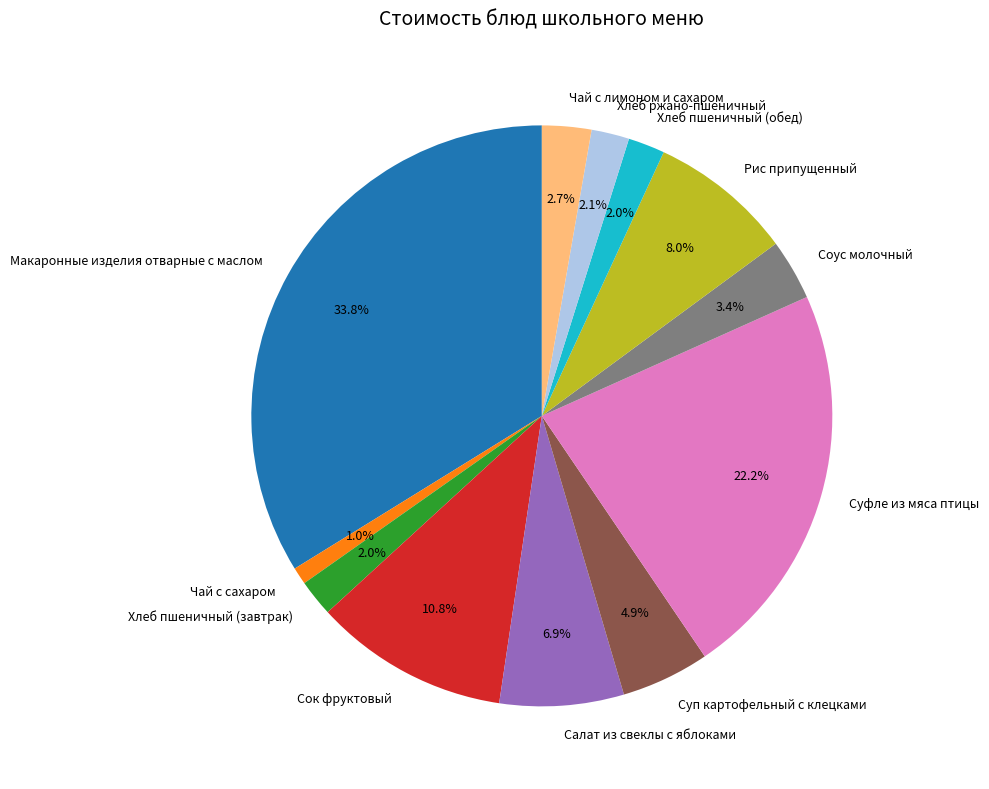

What percentage is the Чай с сахаром slice, to the nearest percent?

1%